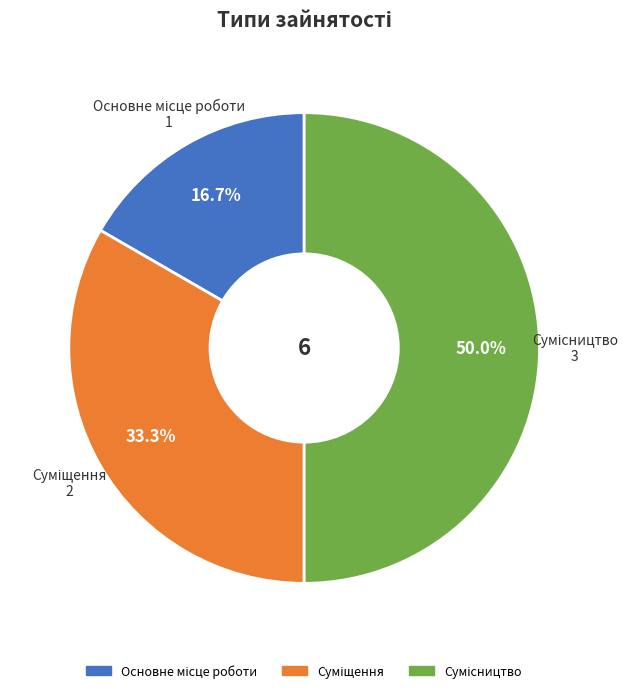

True or false: Сумісництво accounts for 50% of the total.

True